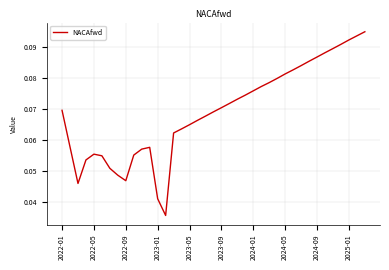

The chart shows a value of 0.0 at 2022-01. True or false?

False